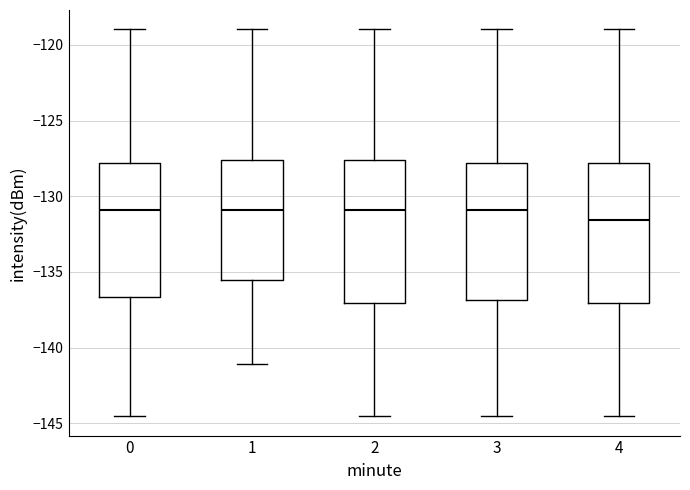

Reading left to right, transcribe this box plot: for each box, give where its median line is, the range the box spans, and where its two whiskers end, as read against the y-axis. The values are not printed on the chart, so give them approximately, as read against the axis.

0: median -131.0, box -136.5 to -128.0, whiskers -144.5 to -119.0
1: median -131.0, box -135.5 to -127.5, whiskers -141.0 to -119.0
2: median -131.0, box -137.0 to -127.5, whiskers -144.5 to -119.0
3: median -131.0, box -137.0 to -128.0, whiskers -144.5 to -119.0
4: median -131.5, box -137.0 to -128.0, whiskers -144.5 to -119.0